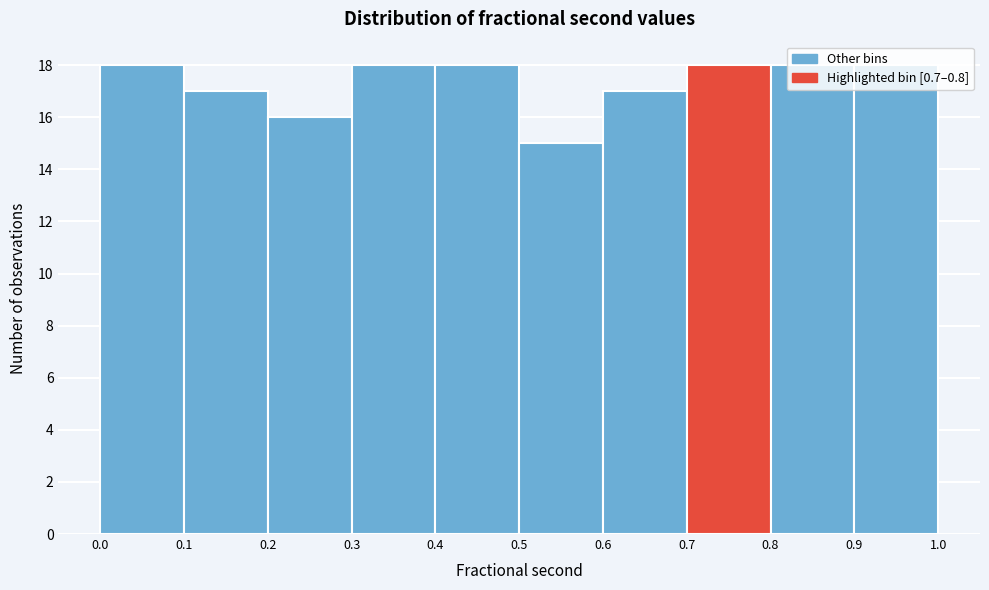

Reading left to right, transcribe this chart: for each bar, give the range it covers on the x-axis and its height. The values are not printed on the chart, so give them approximately, as read against the axis.

0.0 to 0.1: 18
0.1 to 0.2: 17
0.2 to 0.3: 16
0.3 to 0.4: 18
0.4 to 0.5: 18
0.5 to 0.6: 15
0.6 to 0.7: 17
0.7 to 0.8: 18
0.8 to 0.9: 18
0.9 to 1.0: 18